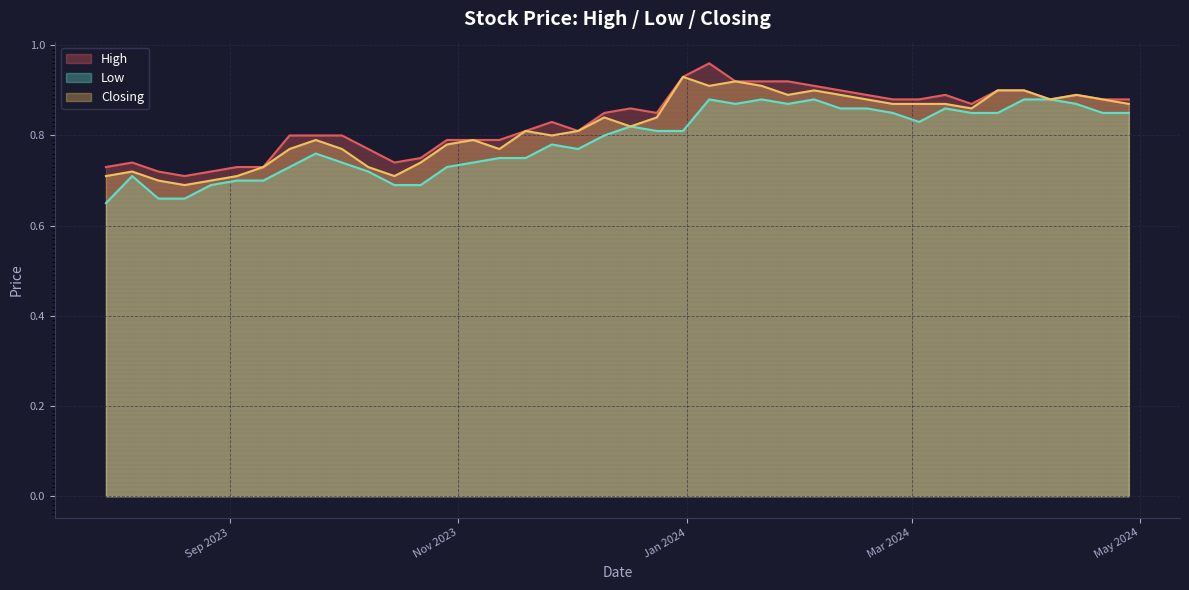

At how many categories does at least one series exceed 0?

40